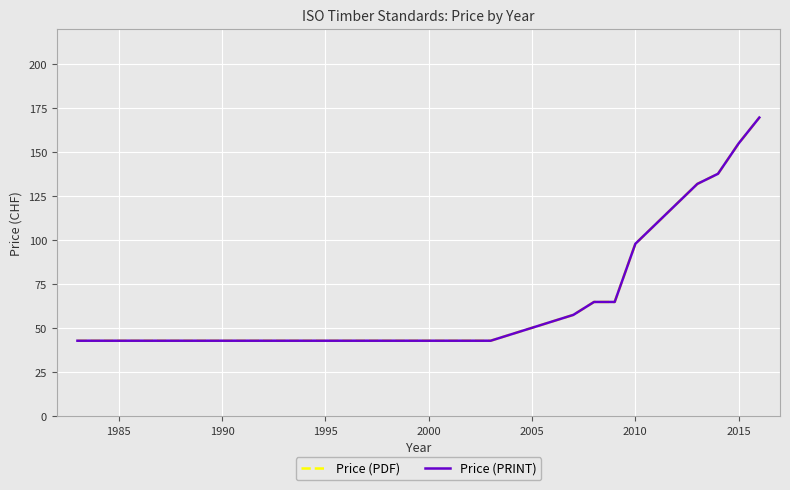

Is this an area chart (filled region under the line)?

No